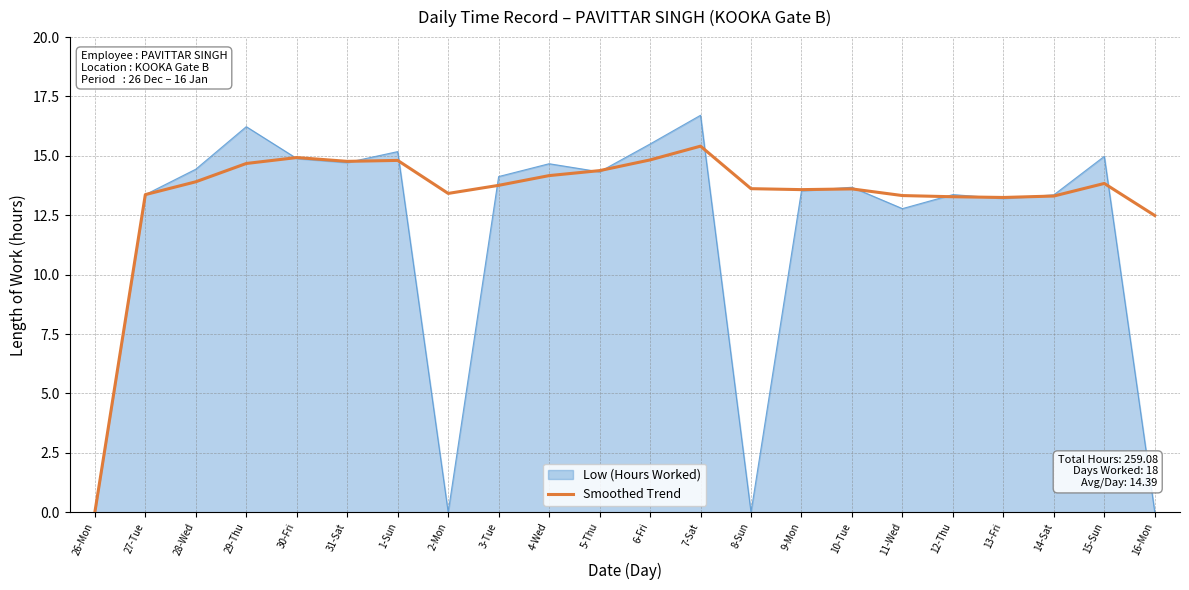

List the series in order of their overall mean, highest first.

Smoothed Trend, Low (Hours Worked)